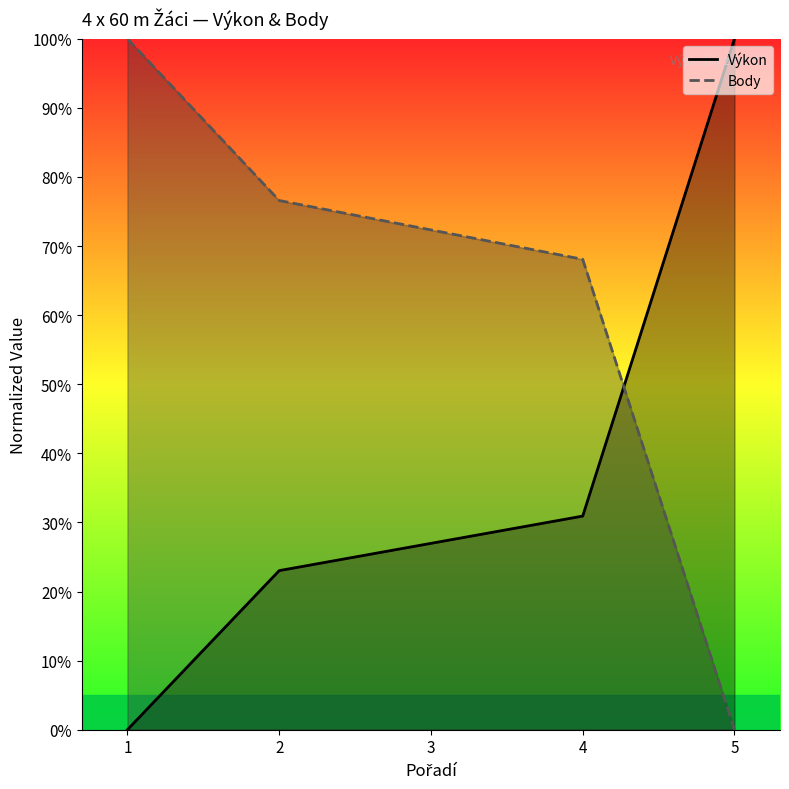

What is the value of the Body point at the 3rd from the left?

72.3